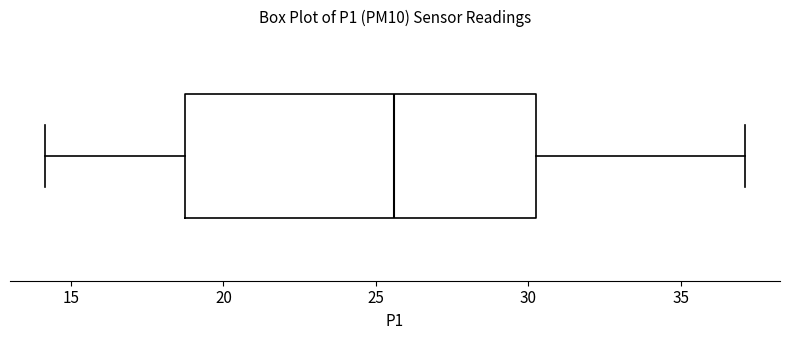

Transcribe this box plot: give where the median line is, the range the box spans, and where the two whiskers end, as read against the x-axis. The values are not printed on the chart, so give them approximately, as read against the axis.

median 25.5, box 18.5 to 30.0, whiskers 14.0 to 37.0